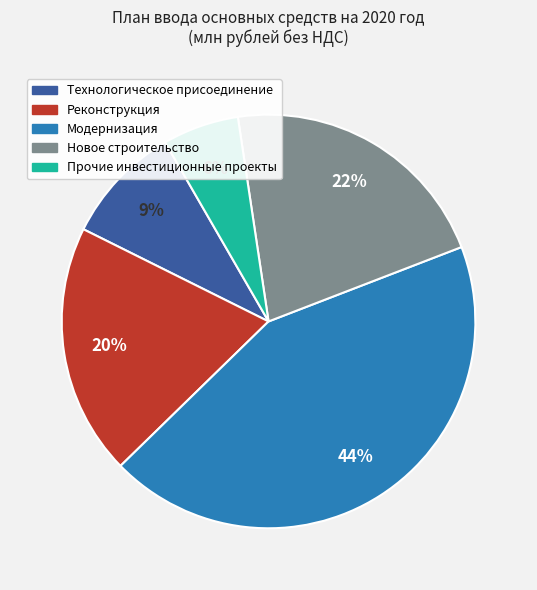

What is the ratio of the value at Прочие инвестиционные проекты to the value at Новое строительство?

0.3